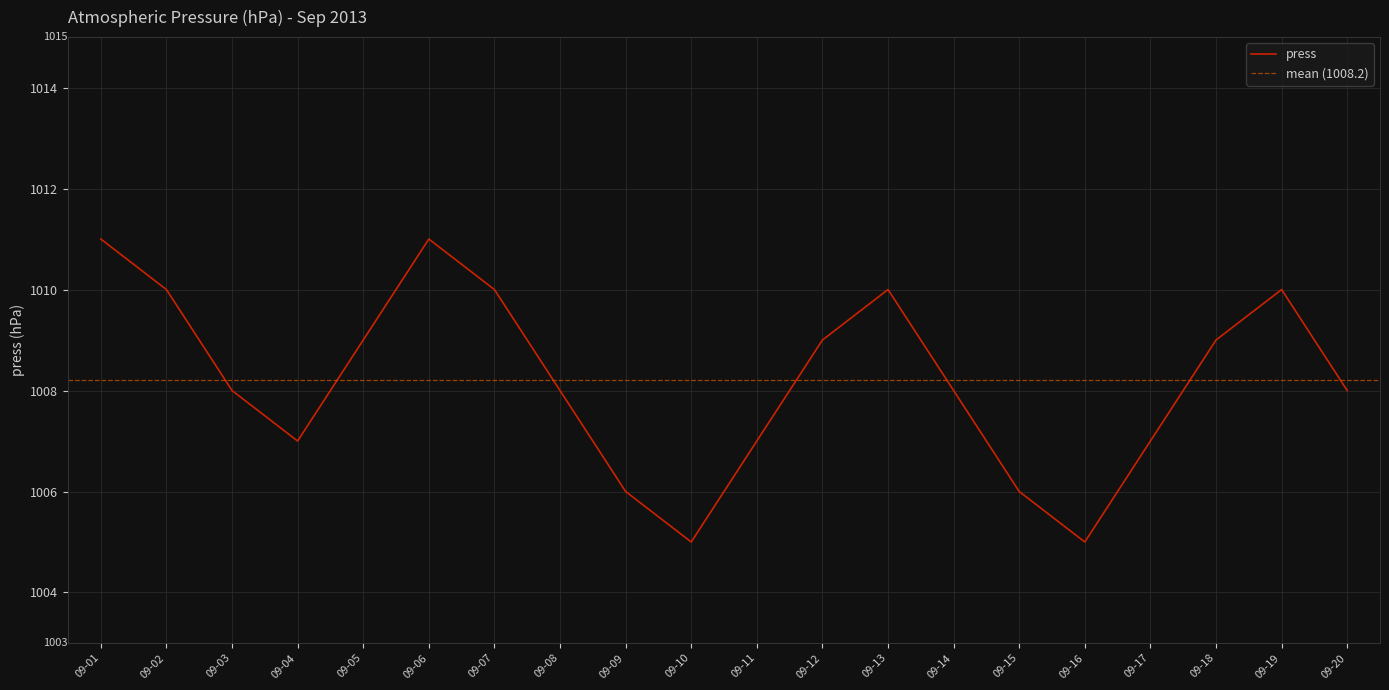

How many points are lower than both their immediate neighbors (excluding endpoints)?

3